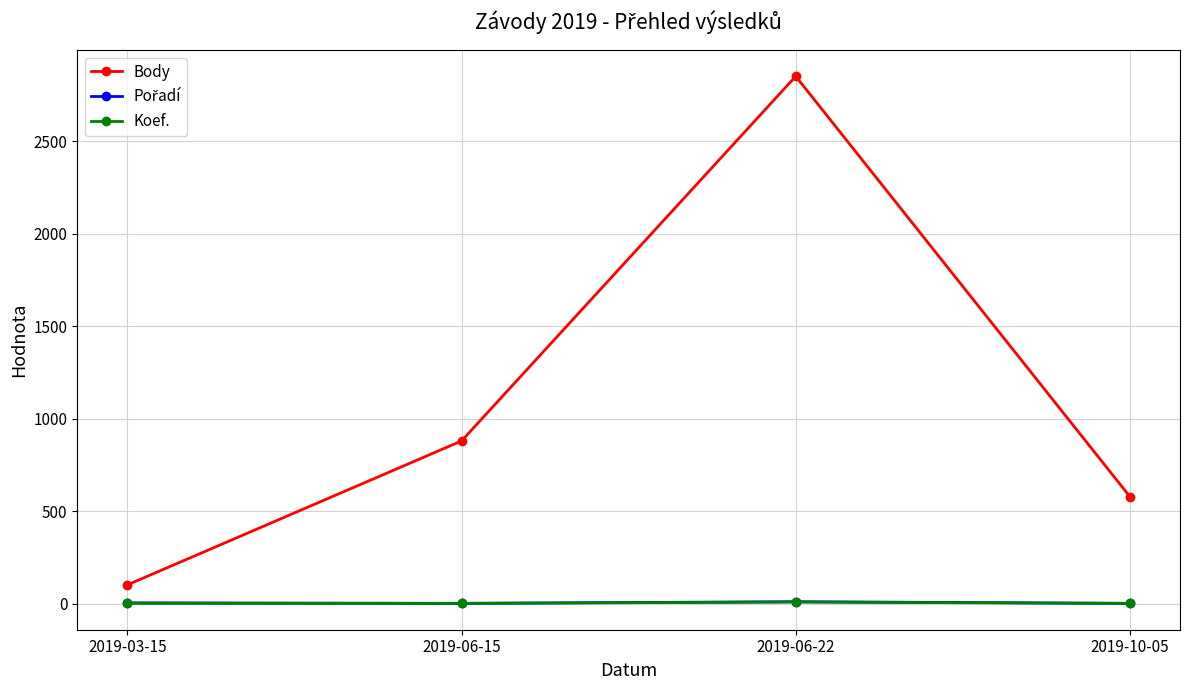

At which label does Body reach its peak?

2019-06-22